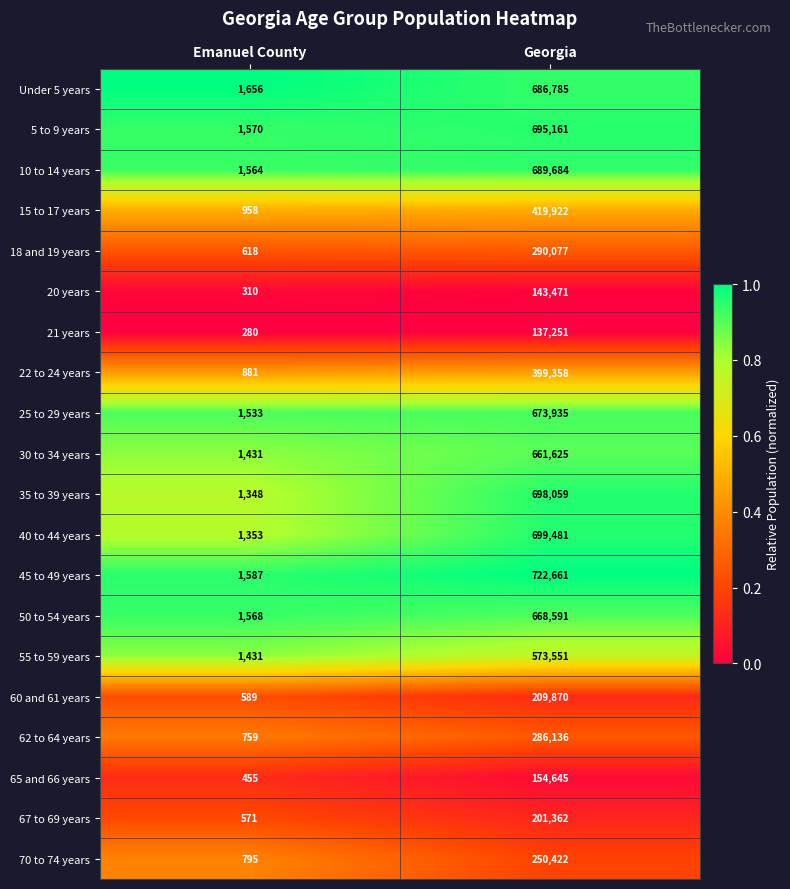

What is the difference between the 22 to 24 years values at Georgia and Emanuel County?

398477